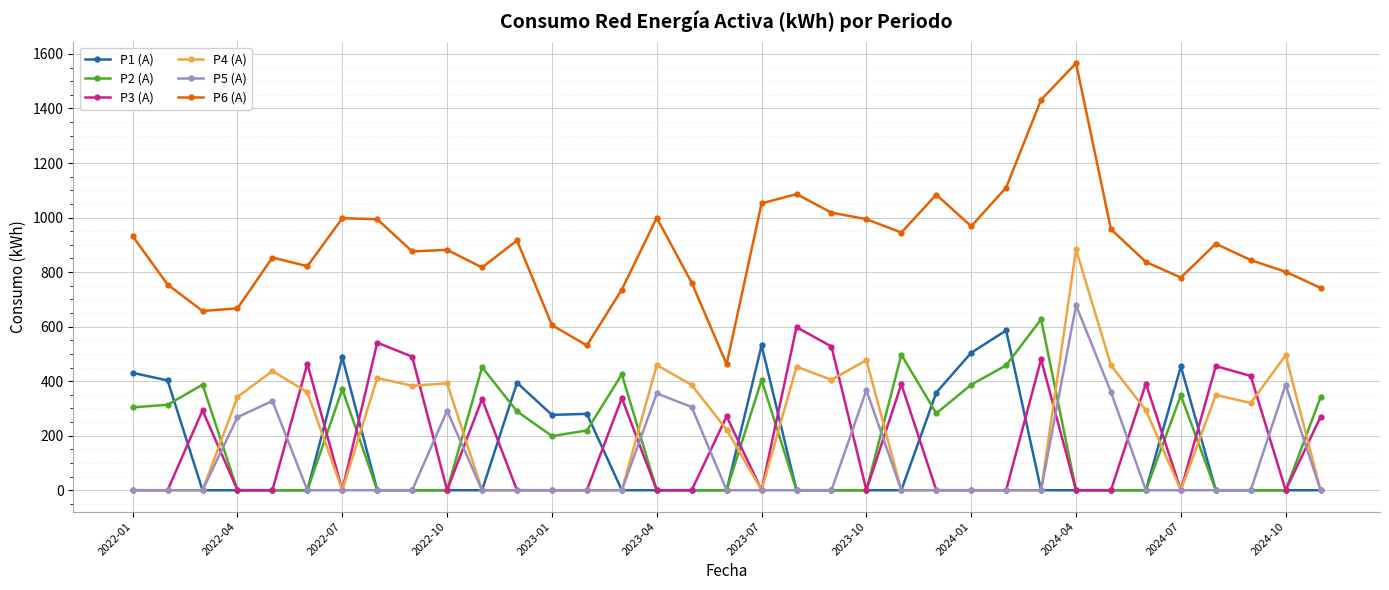

Which series has the largest total across all categories?

P6 (A)